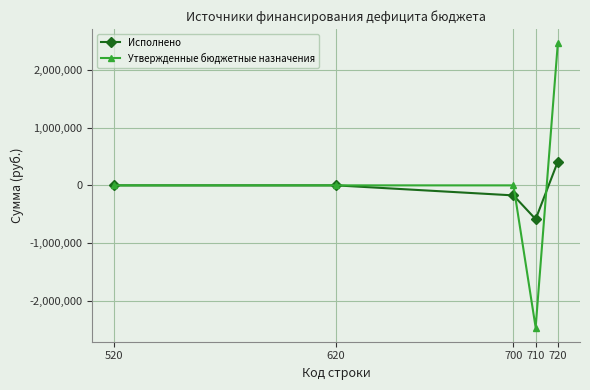

Which series ends up on top after the final intersection of Утвержденные бюджетные назначения and Исполнено?

Утвержденные бюджетные назначения